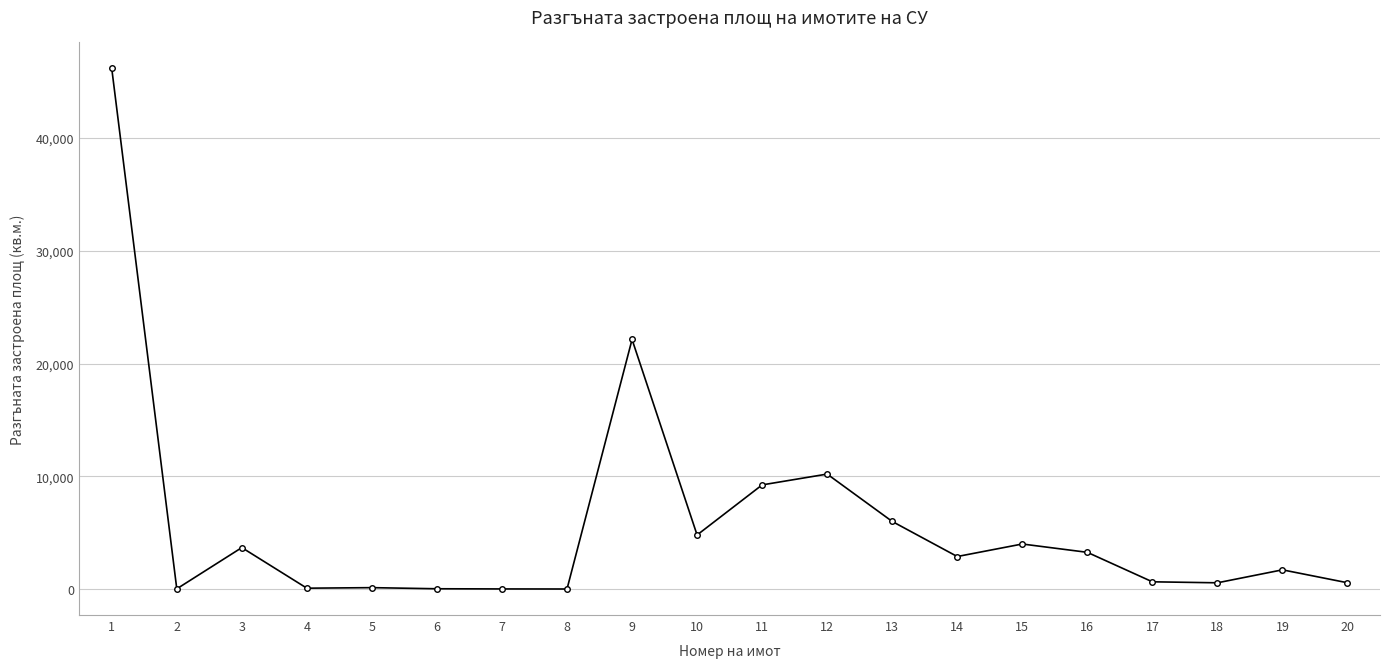

True or false: the data has more than 2 interior local peaks.

True